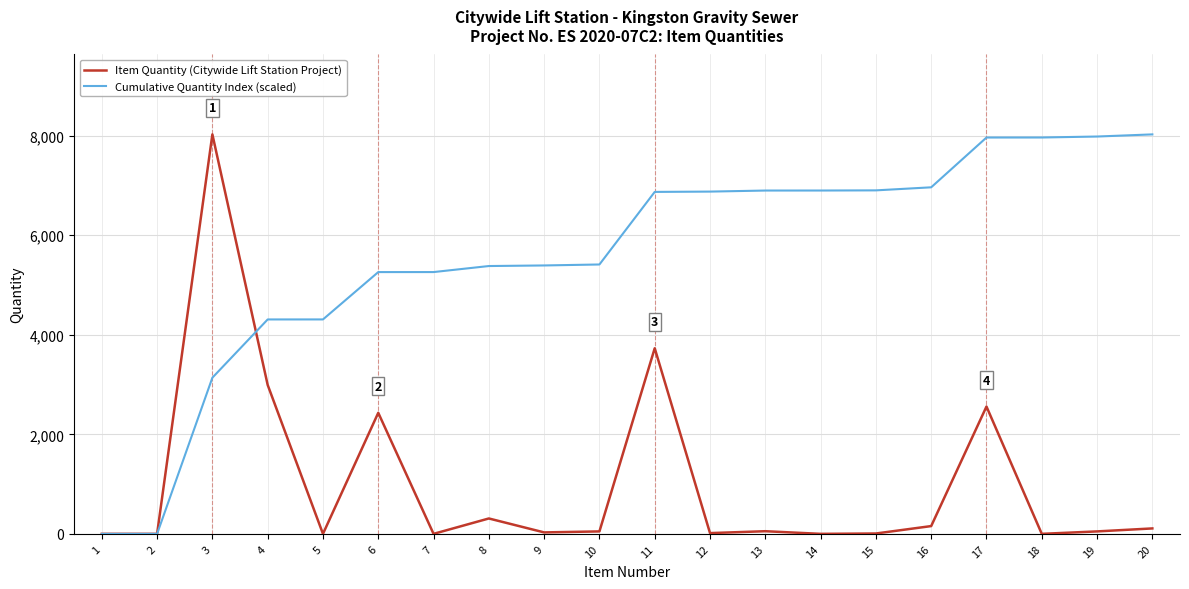

Rank the series at 12 from lowest to highest value.

Item Quantity (Citywide Lift Station Project), Cumulative Quantity Index (scaled)